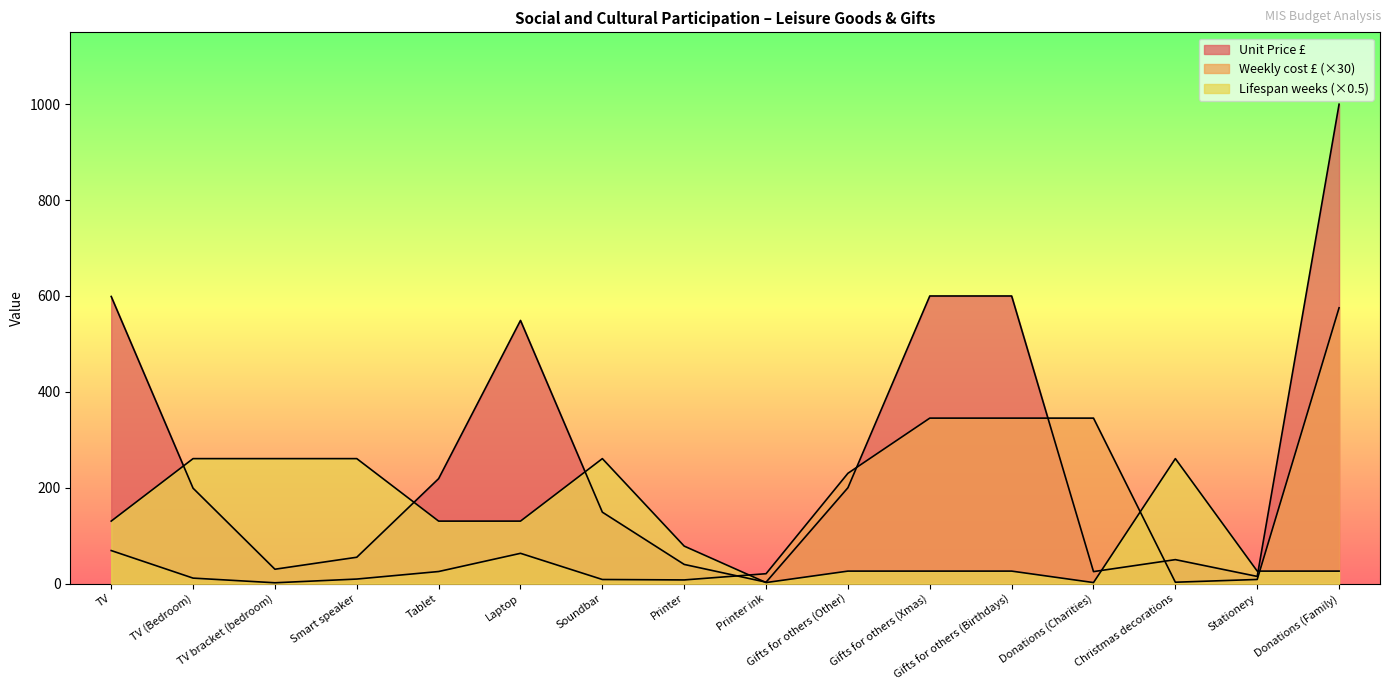

The Unit Price £ series shows 15.0 at Stationery. True or false?

True